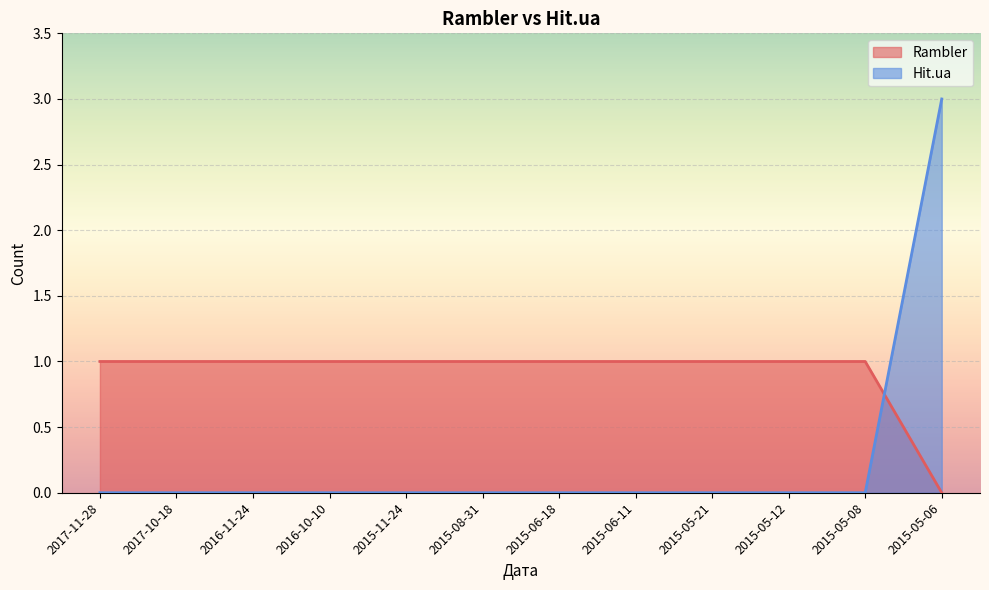

Is it true that Hit.ua equals 0 at 2015-08-31?

True